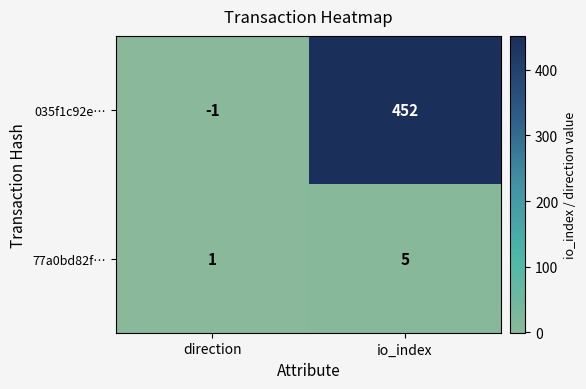

At which label is 035f1c92e… closest to 225?

direction